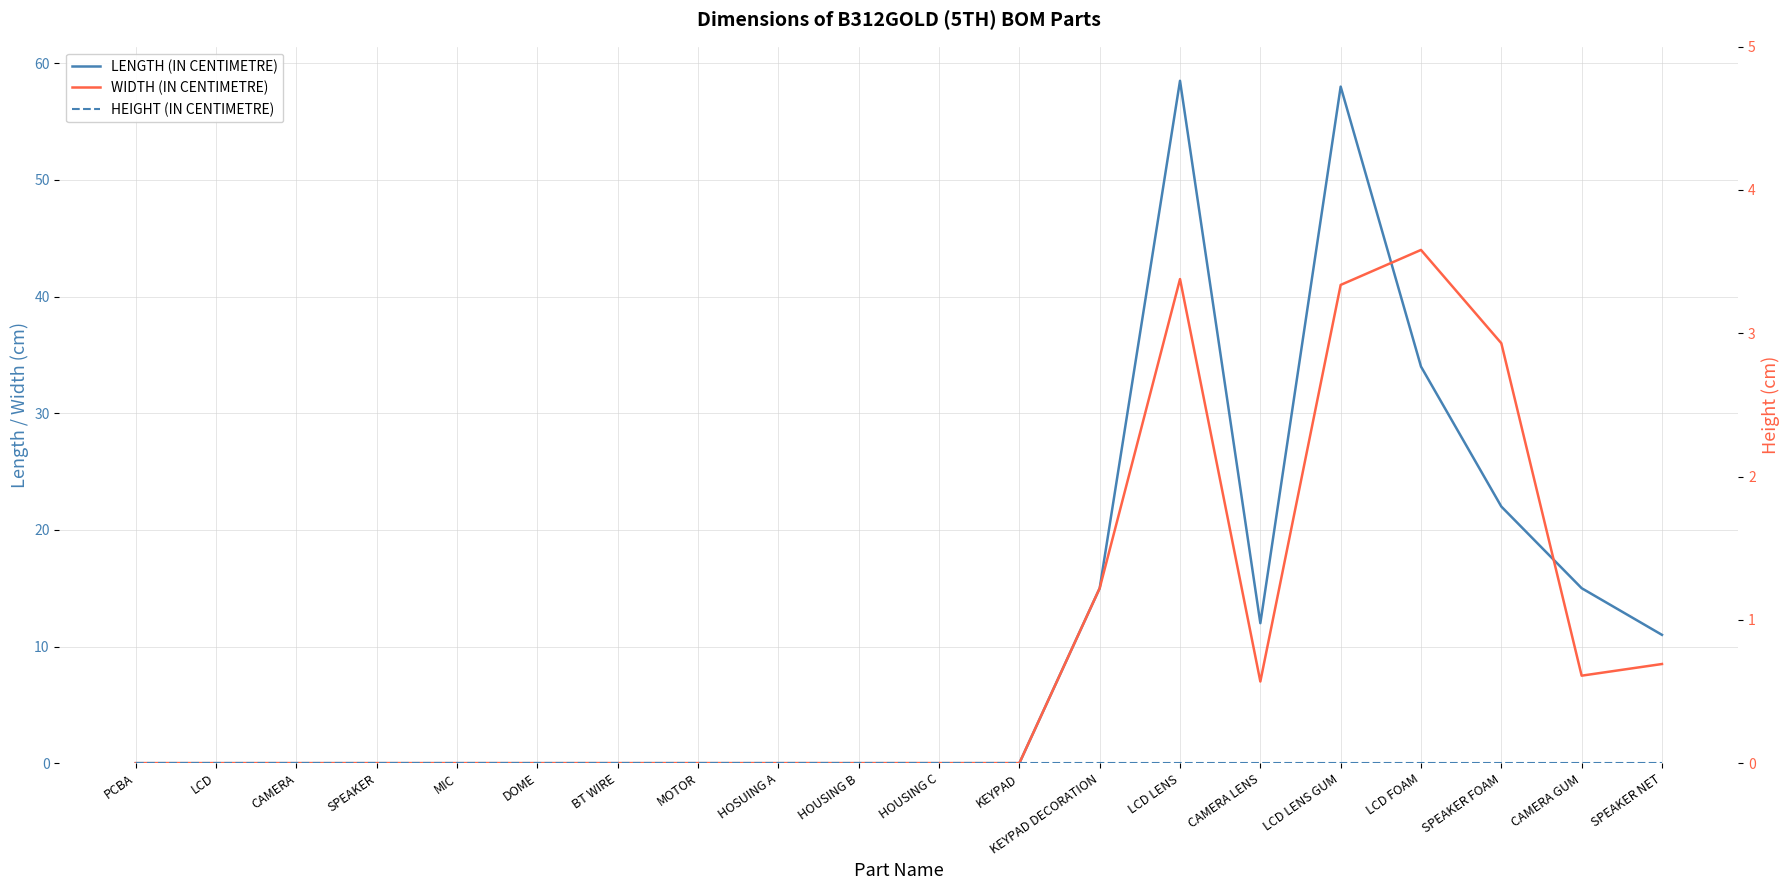

Reading left to right, extract all data points from this chart.

LENGTH (IN CENTIMETRE): PCBA=0.0	LCD=0.0	CAMERA=0.0	SPEAKER=0.0	MIC=0.0	DOME=0.0	BT WIRE=0.0	MOTOR=0.0	HOSUING A=0.0	HOUSING B=0.0	HOUSING C=0.0	KEYPAD=0.0	KEYPAD DECORATION=15.0	LCD LENS=58.5	CAMERA LENS=12.0	LCD LENS GUM=58.0	LCD FOAM=34.0	SPEAKER FOAM=22.0	CAMERA GUM=15.0	SPEAKER NET=11.0
WIDTH (IN CENTIMETRE): PCBA=0.0	LCD=0.0	CAMERA=0.0	SPEAKER=0.0	MIC=0.0	DOME=0.0	BT WIRE=0.0	MOTOR=0.0	HOSUING A=0.0	HOUSING B=0.0	HOUSING C=0.0	KEYPAD=0.0	KEYPAD DECORATION=15.0	LCD LENS=41.5	CAMERA LENS=7.0	LCD LENS GUM=41.0	LCD FOAM=44.0	SPEAKER FOAM=36.0	CAMERA GUM=7.5	SPEAKER NET=8.5
HEIGHT (IN CENTIMETRE): PCBA=0.0	LCD=0.0	CAMERA=0.0	SPEAKER=0.0	MIC=0.0	DOME=0.0	BT WIRE=0.0	MOTOR=0.0	HOSUING A=0.0	HOUSING B=0.0	HOUSING C=0.0	KEYPAD=0.0	KEYPAD DECORATION=0.0	LCD LENS=0.0	CAMERA LENS=0.0	LCD LENS GUM=0.0	LCD FOAM=0.0	SPEAKER FOAM=0.0	CAMERA GUM=0.0	SPEAKER NET=0.0